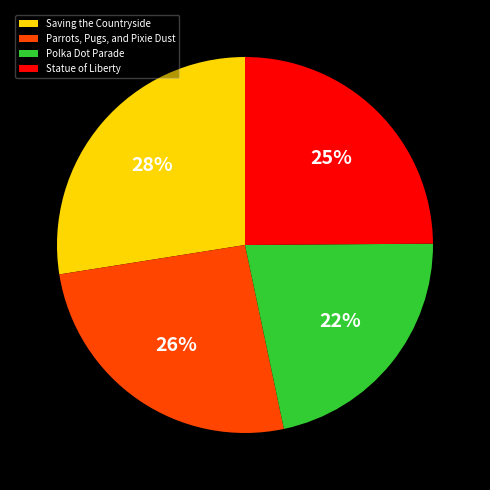

The Polka Dot Parade slice represents 22% of the pie. True or false?

True